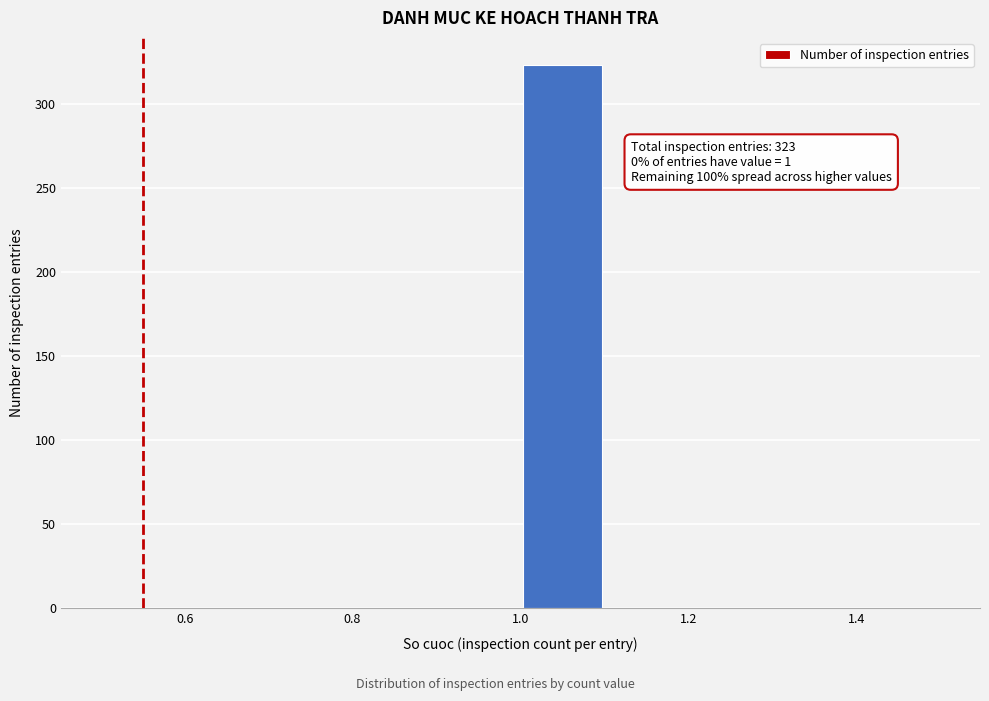

Which range on the x-axis has the tallest bar?

1.0 to 1.1